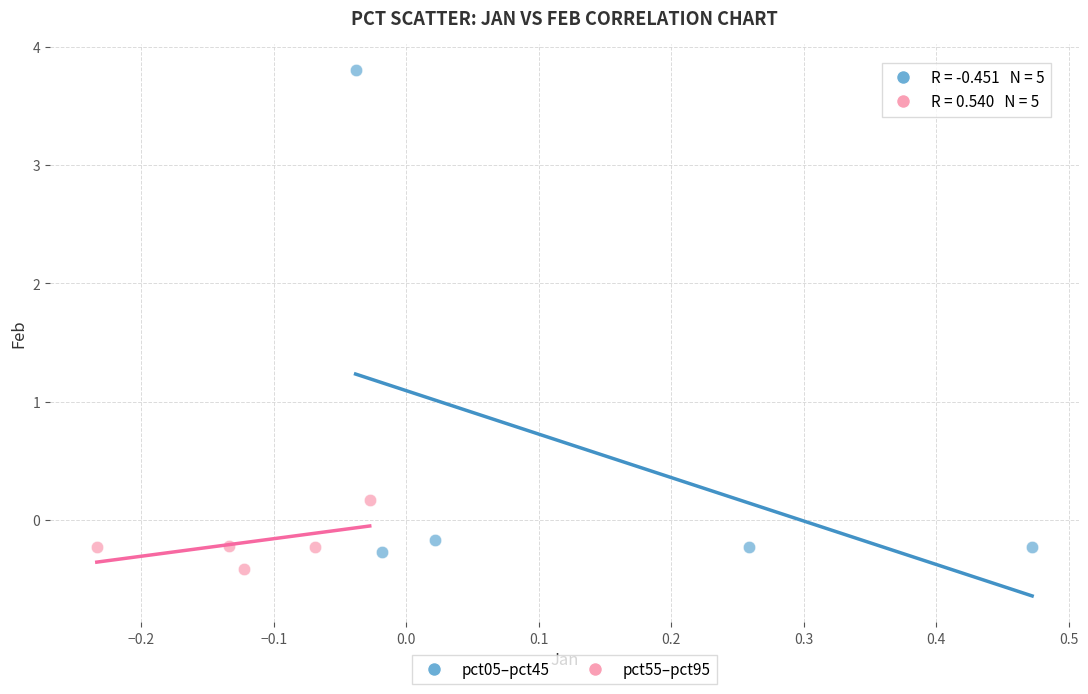

Which series reaches the minimum Y coordinate?

pct55–pct95